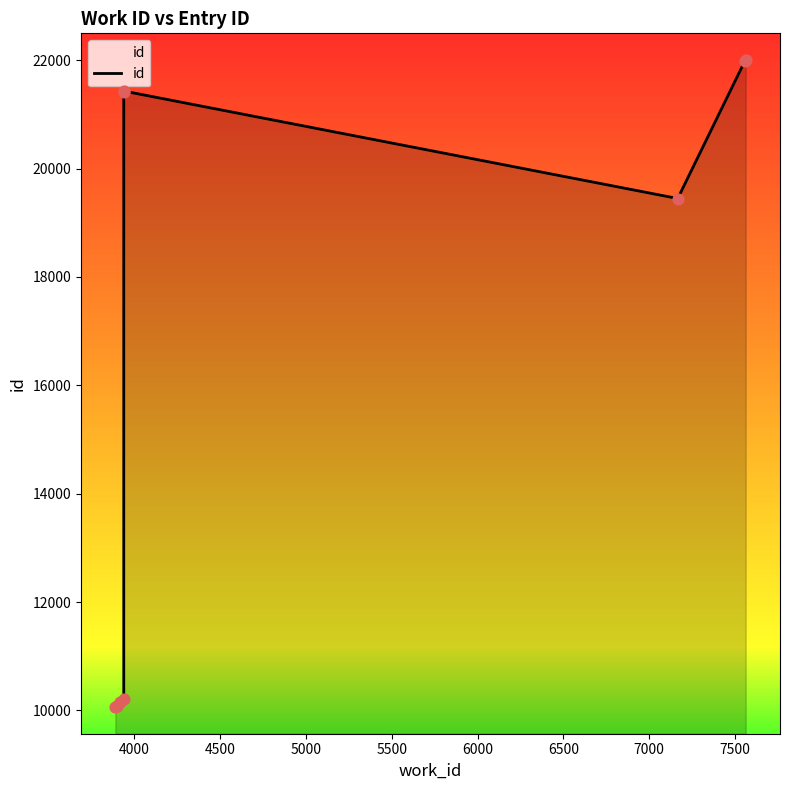

Which has a higher value, 6500 or 5500?

6500